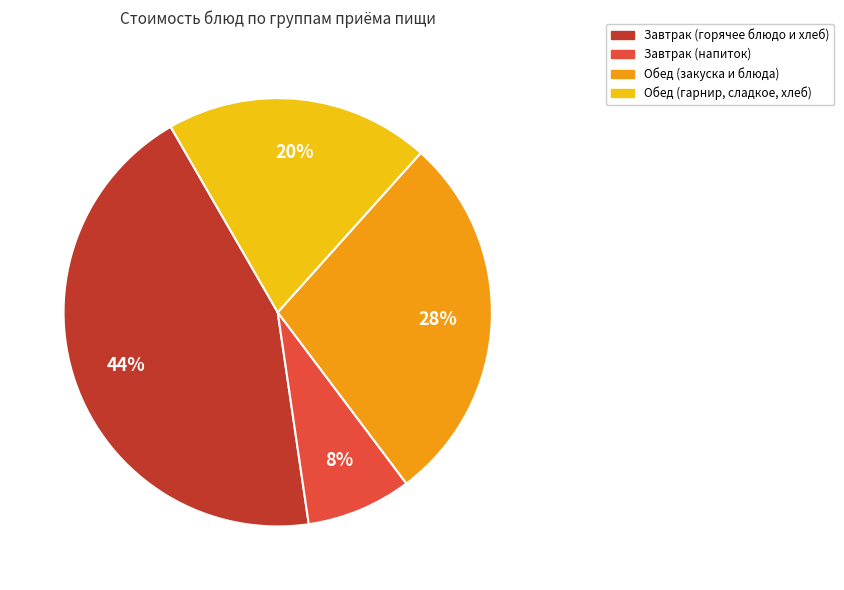

To the nearest percent, what is the difference between the largest and smallest slice percentages?

36%